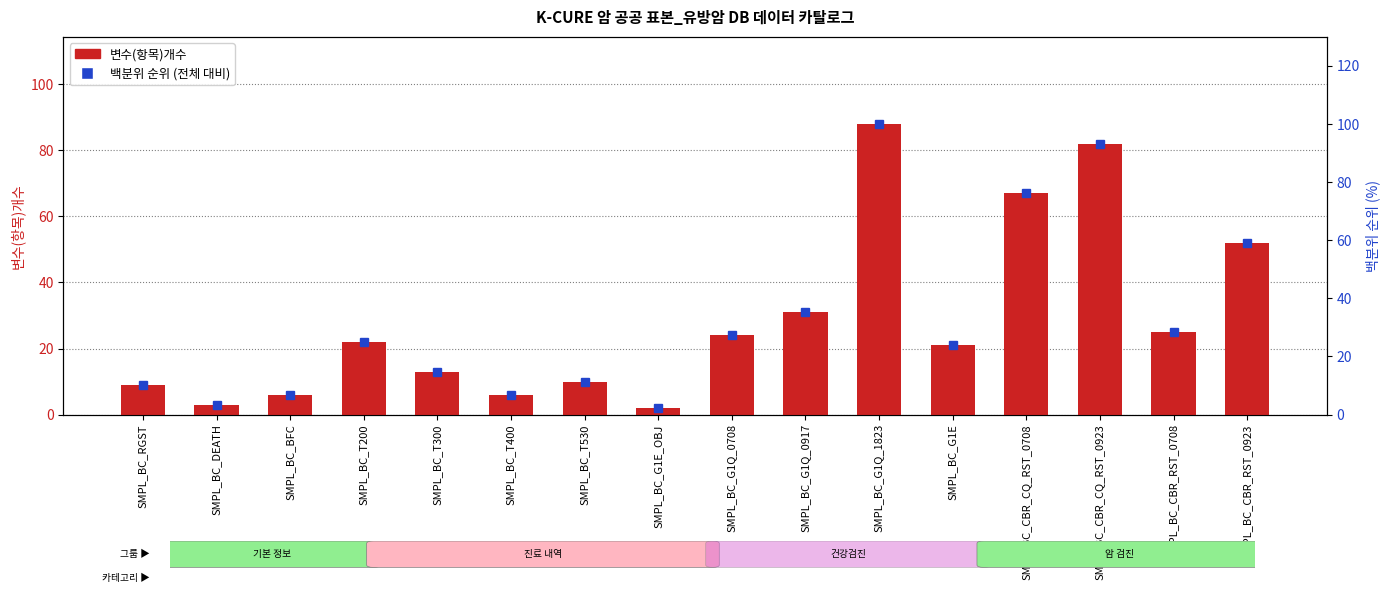

Which category has the highest value in the 백분위 순위 (전체 대비) series?

SMPL_BC_G1Q_1823